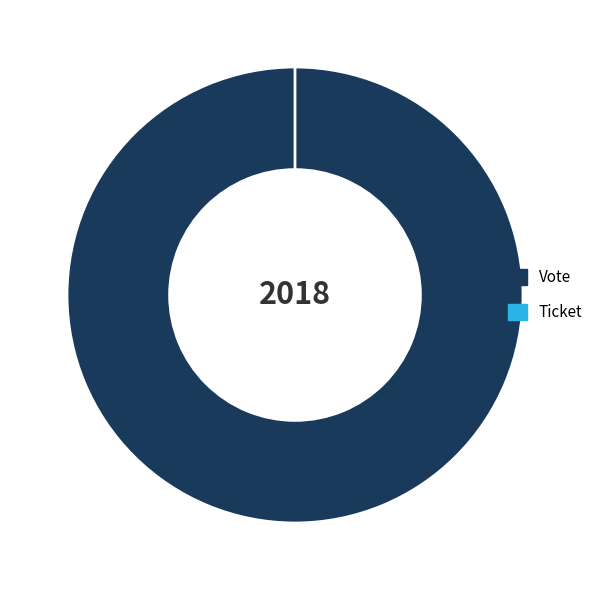

Do Vote and Ticket together represent more than half of the pie?

Yes